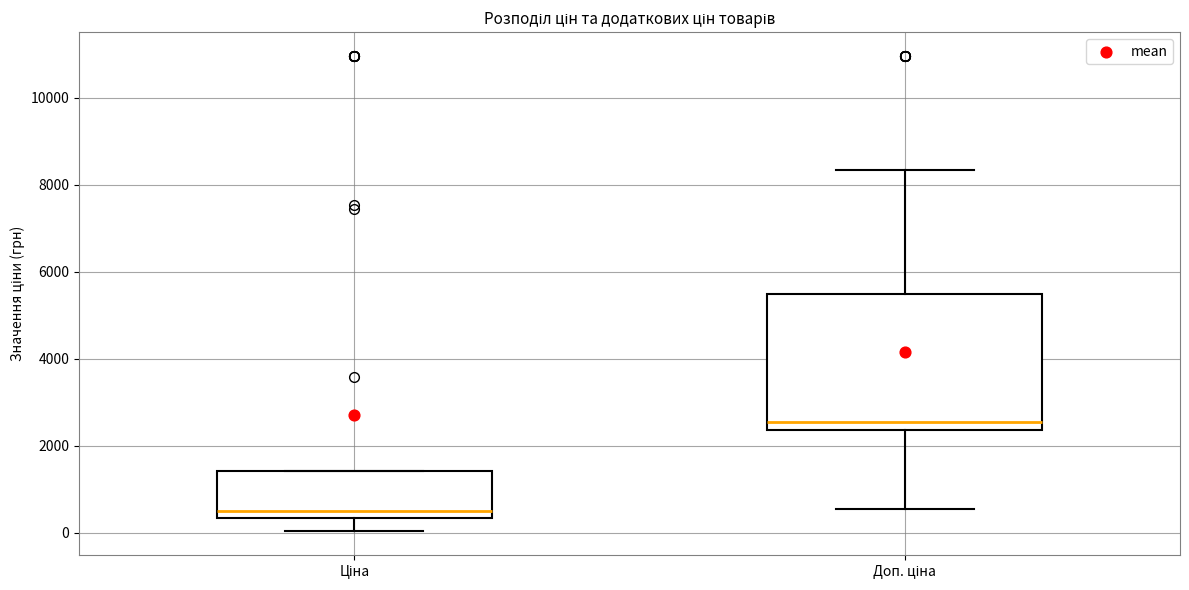

Reading left to right, transcribe this box plot: for each box, give where its median line is, the range the box spans, and where its two whiskers end, as read against the y-axis. The values are not printed on the chart, so give them approximately, as read against the axis.

Ціна: median 400 (just above the box's lower edge), box 400 to 1400, whiskers 0 to 1400
Доп. ціна: median 2600, box 2400 to 5400, whiskers 600 to 8400